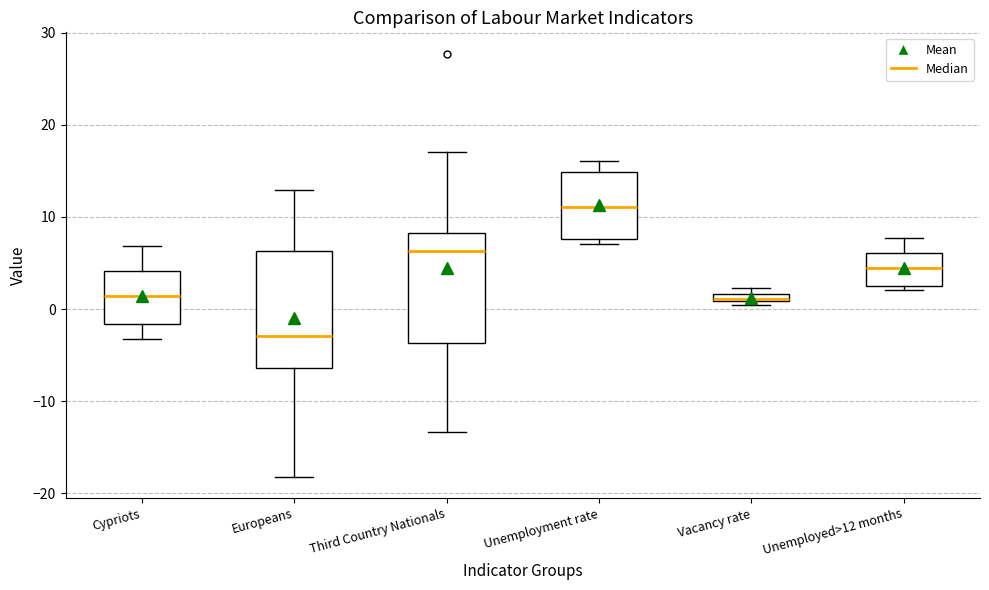

Where is the upper edge of the box for Unemployed>12 months on the y-axis? The values are not printed on the chart, so give them approximately, as read against the axis.

6